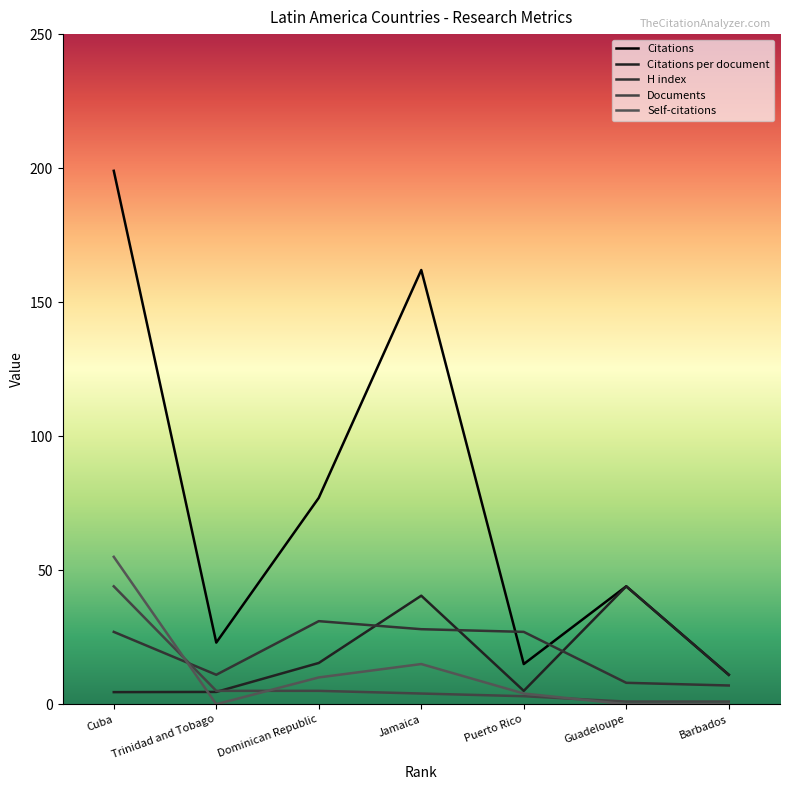

What is the difference between the Citations per document values at Trinidad and Tobago and Cuba?

0.1